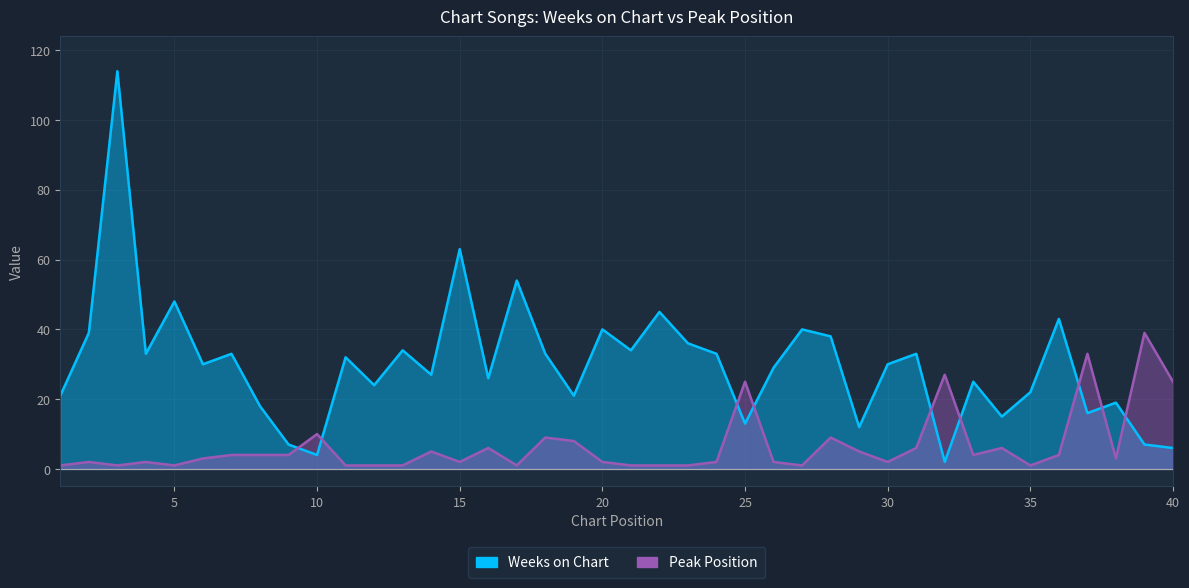

How many intersections are there between Weeks on Chart and Peak Position?

9